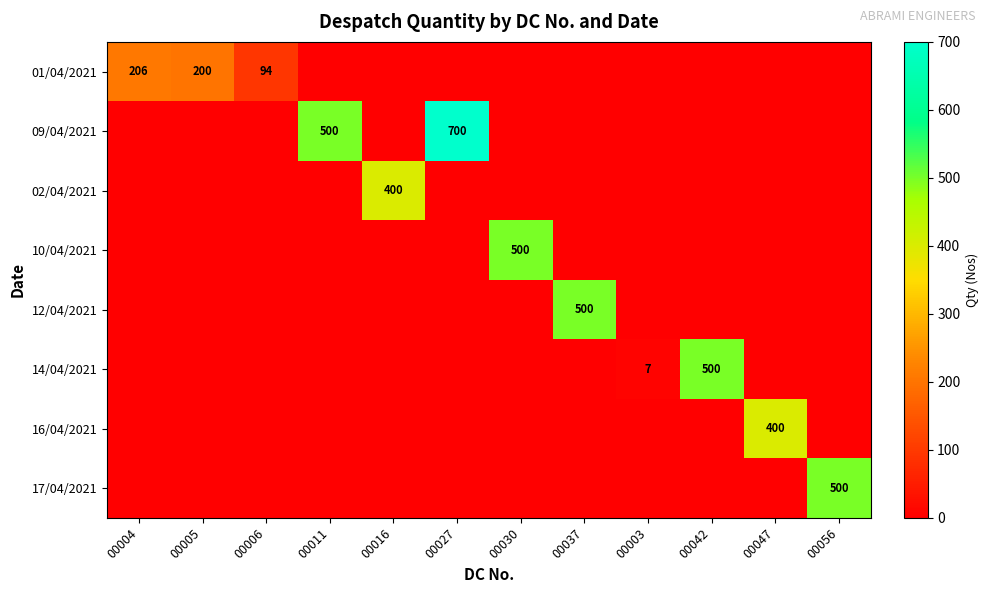

Is it true that 01/04/2021 equals 137 at 00042?

False